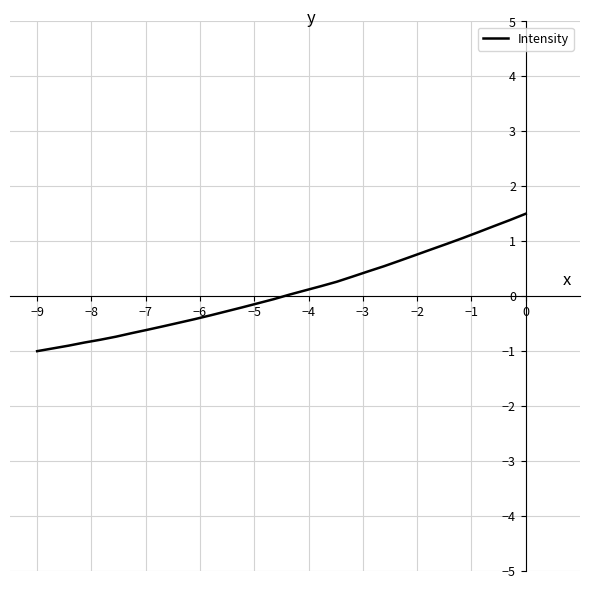

What is the difference between the maximum and minimum values?

2.5